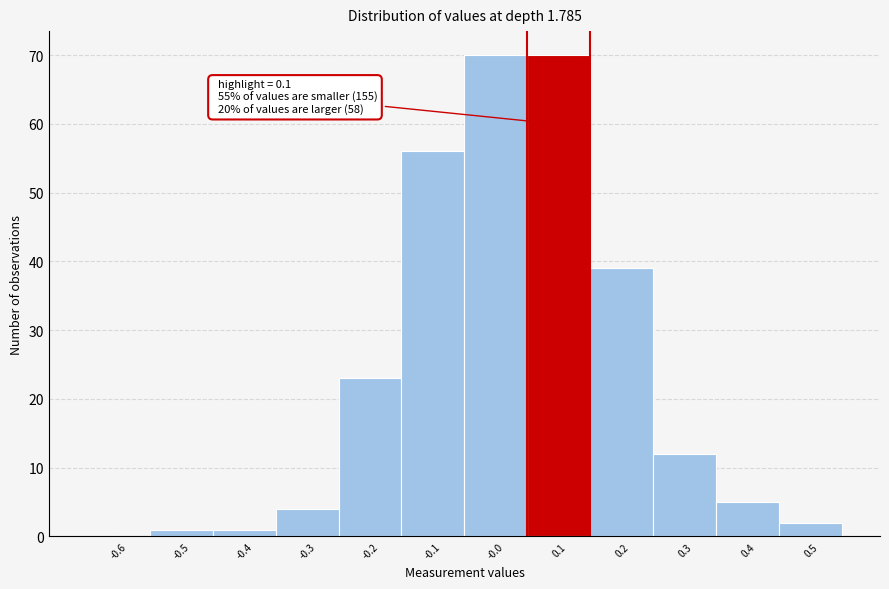

Reading right to left, list all the values displayed in this chart.

0.5=2	0.4=5	0.3=12	0.2=39	0.1=70	-0.0=70	-0.1=56	-0.2=23	-0.3=4	-0.4=1	-0.5=1	-0.6=0